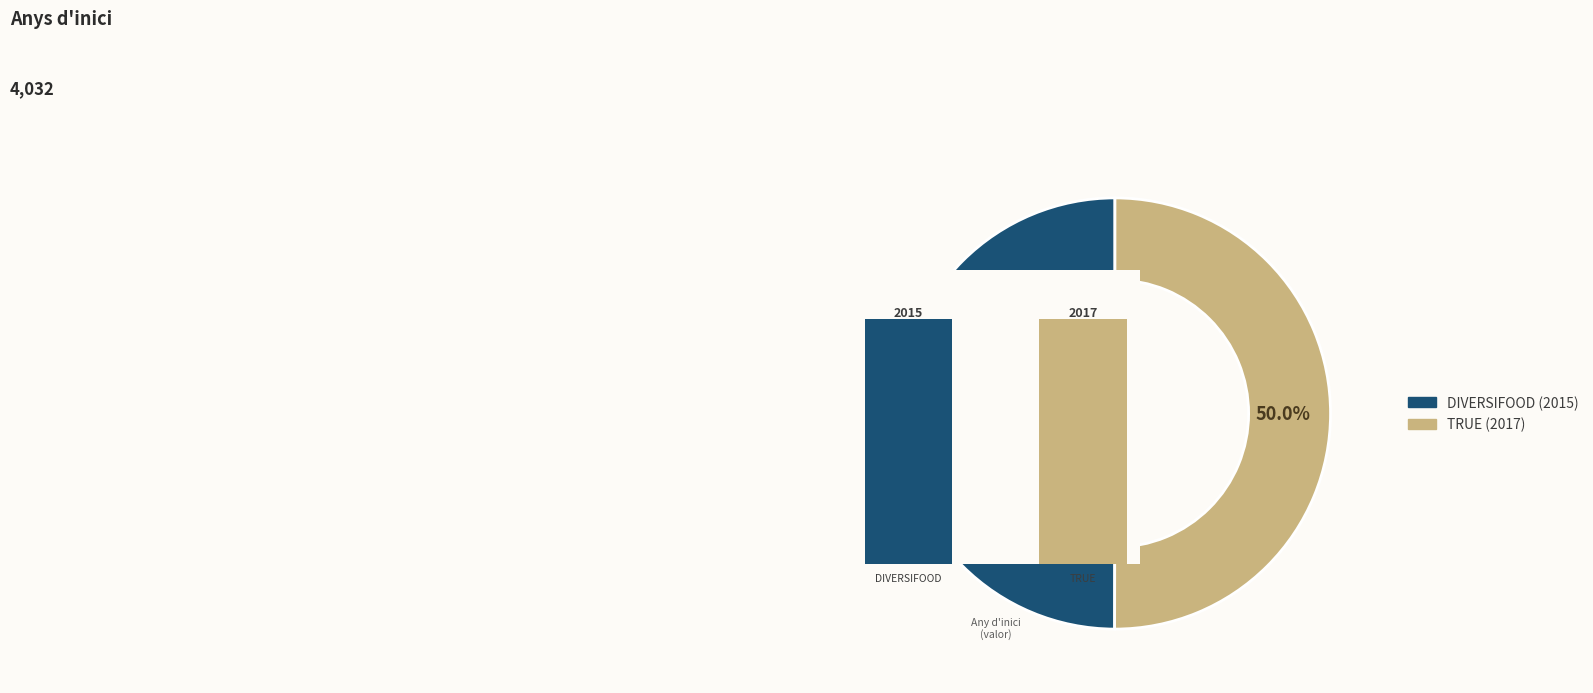

Is the sum of TRUE and DIVERSIFOOD greater than half?

Yes